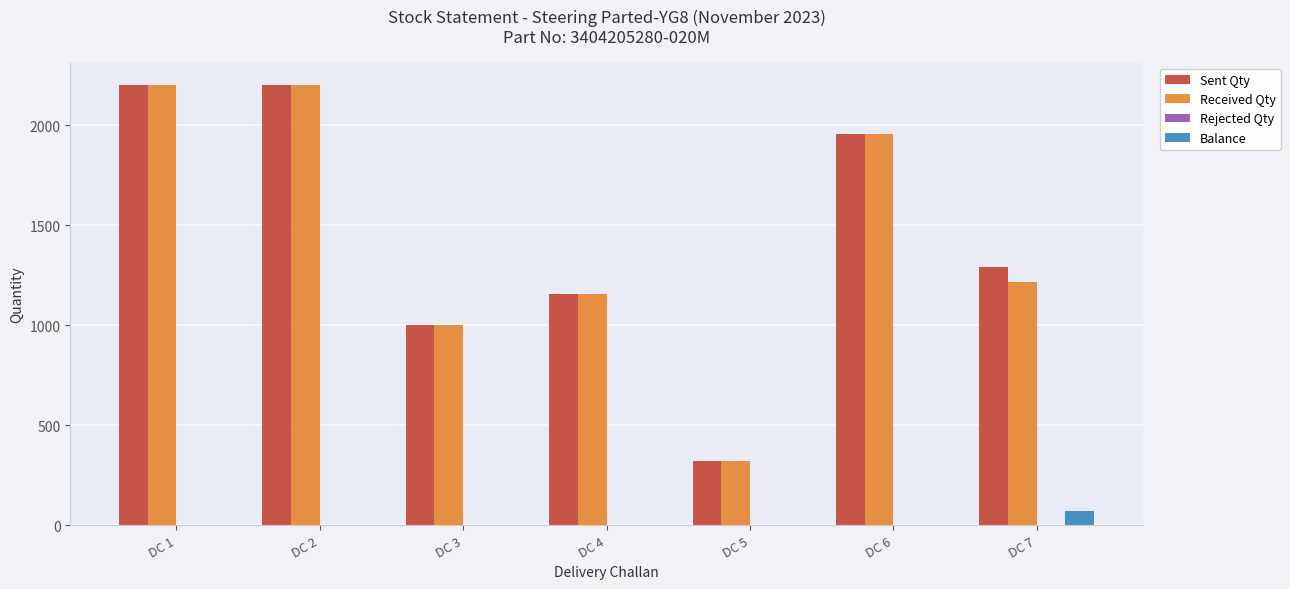

True or false: Received Qty has a value of 1666 at DC 4.

False